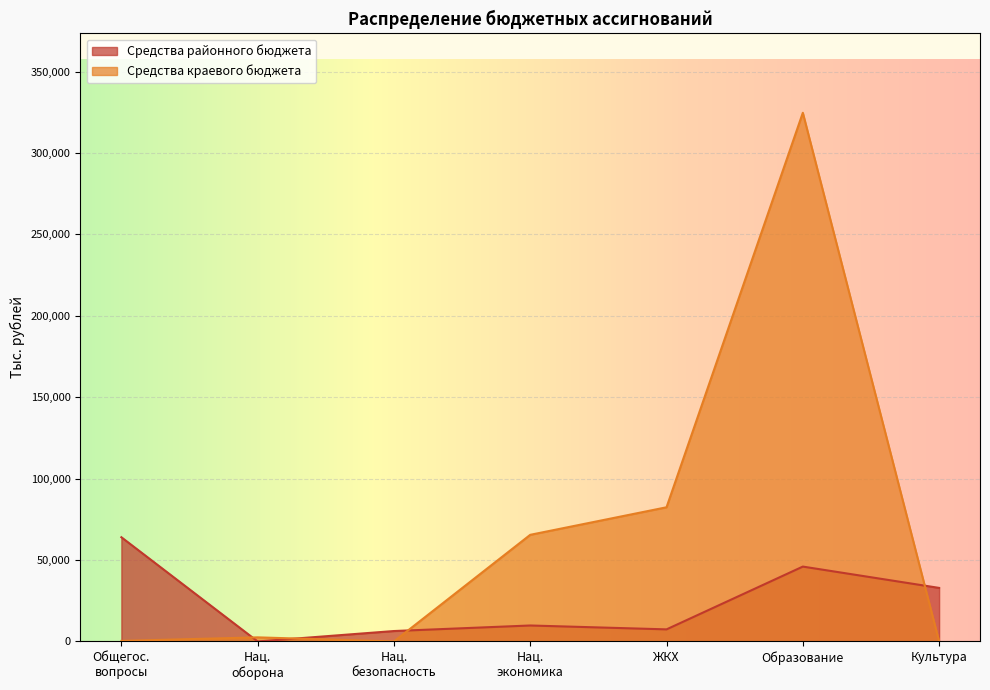

At how many categories does at least one series exceed 274387?

1